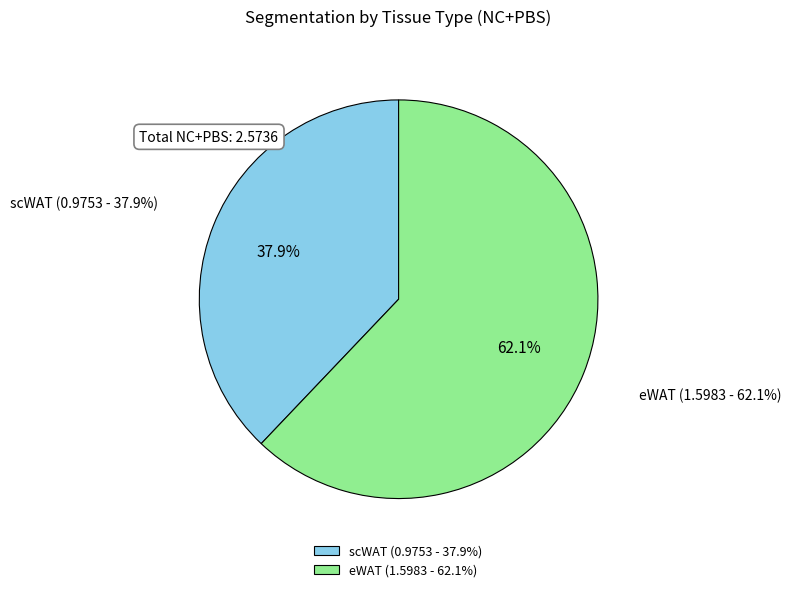

To the nearest percent, what percentage of the pie is eWAT?

62%